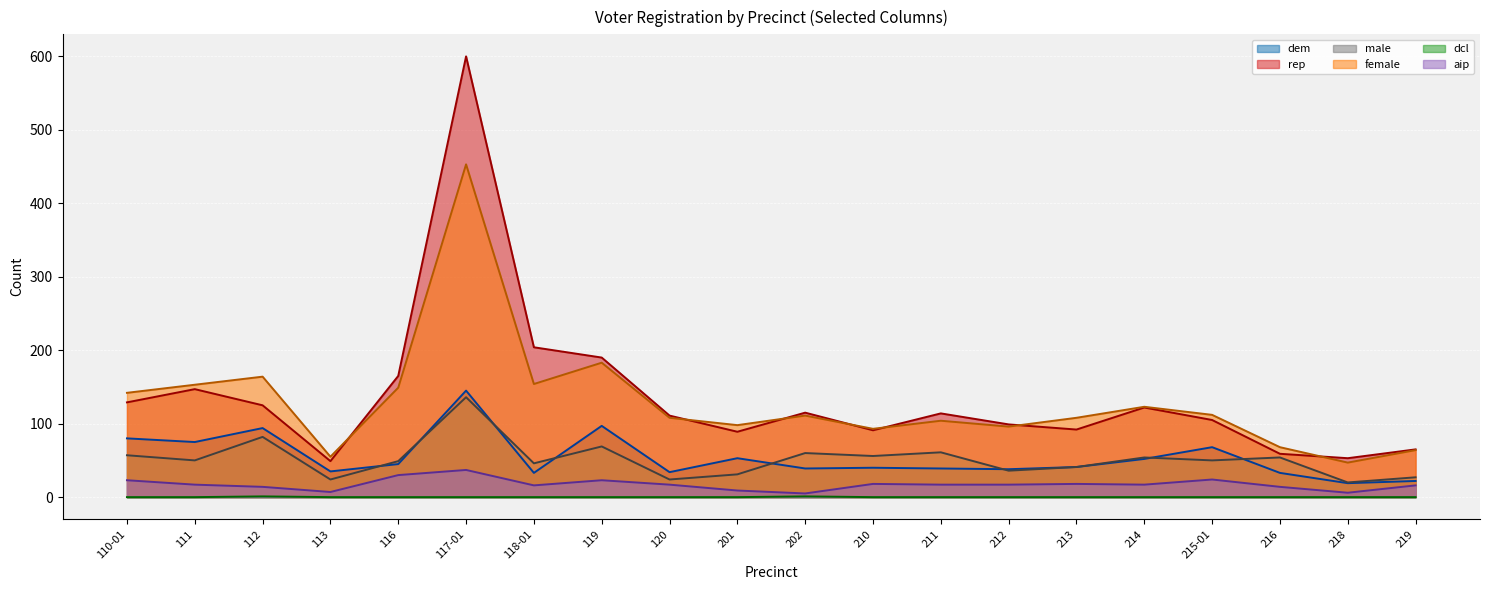

What is the greatest value displayed?

600